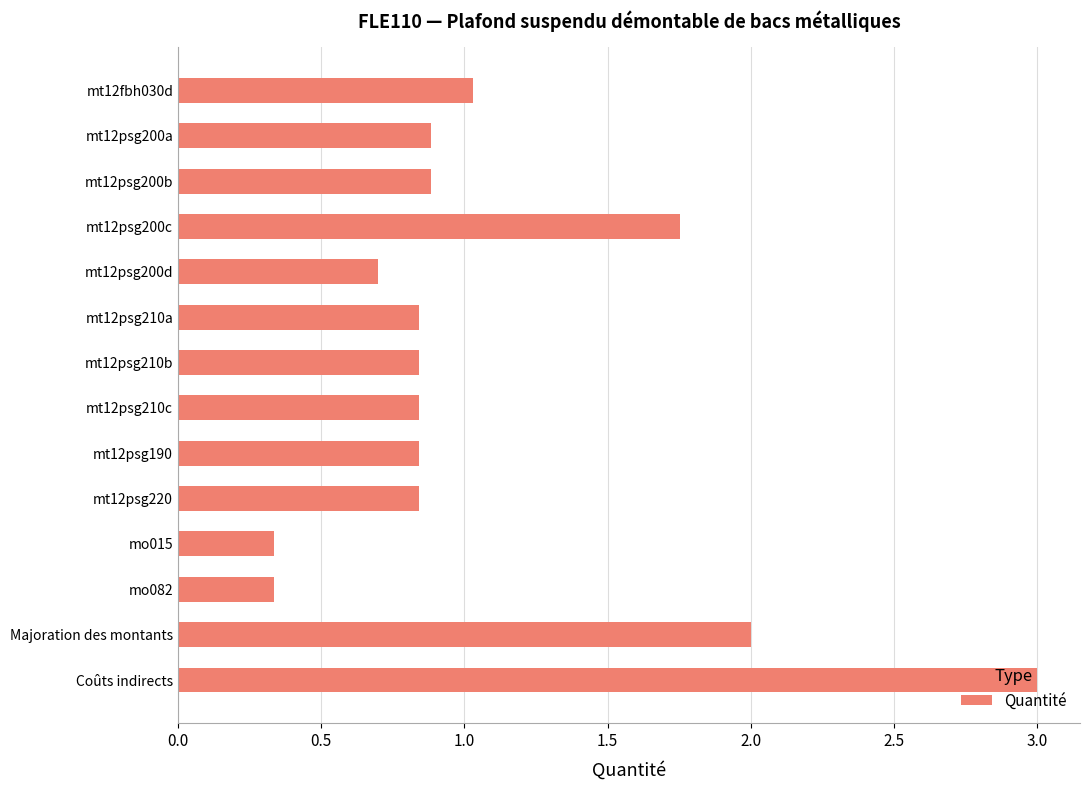

What is the sum of the values at mt12psg210a and mo015?

1.2